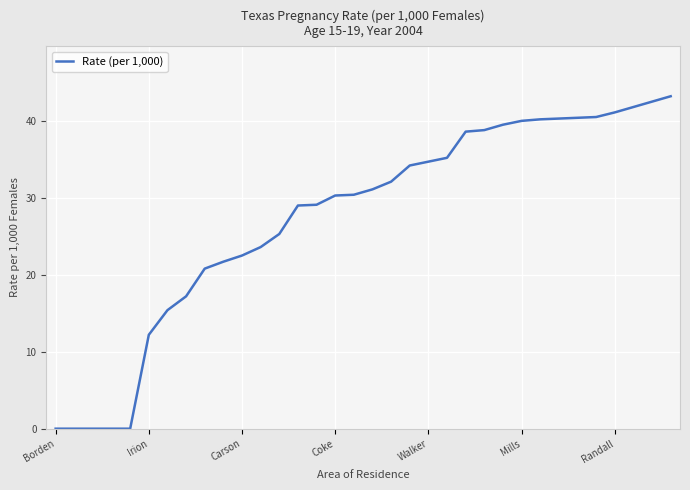

How many lines are shown in the chart?

1